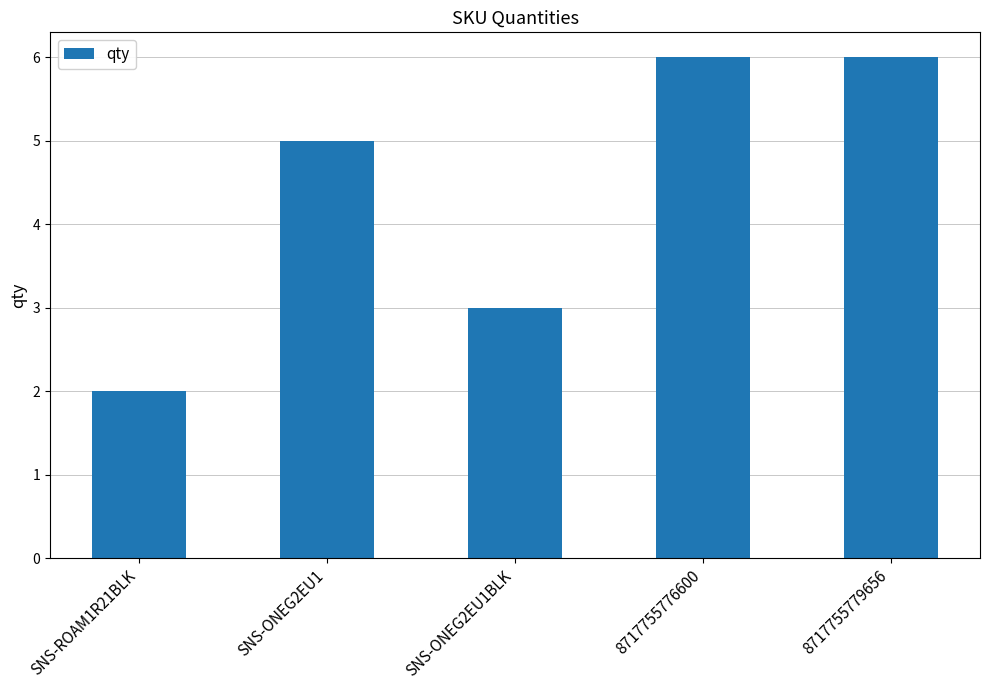

The chart shows a value of 6 at 8717755776600. True or false?

True